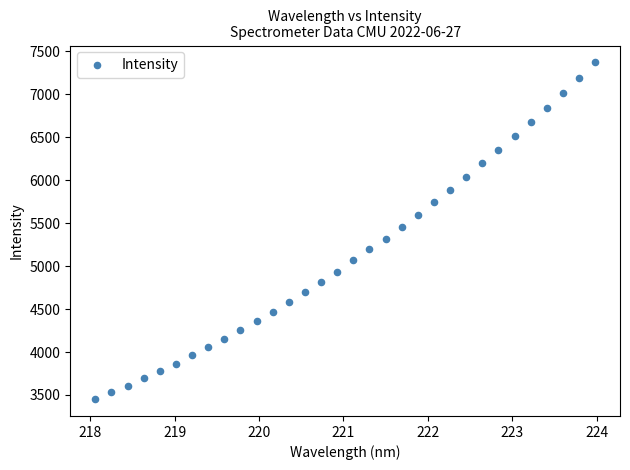

What is the range of X values (max minus min)?

5.9